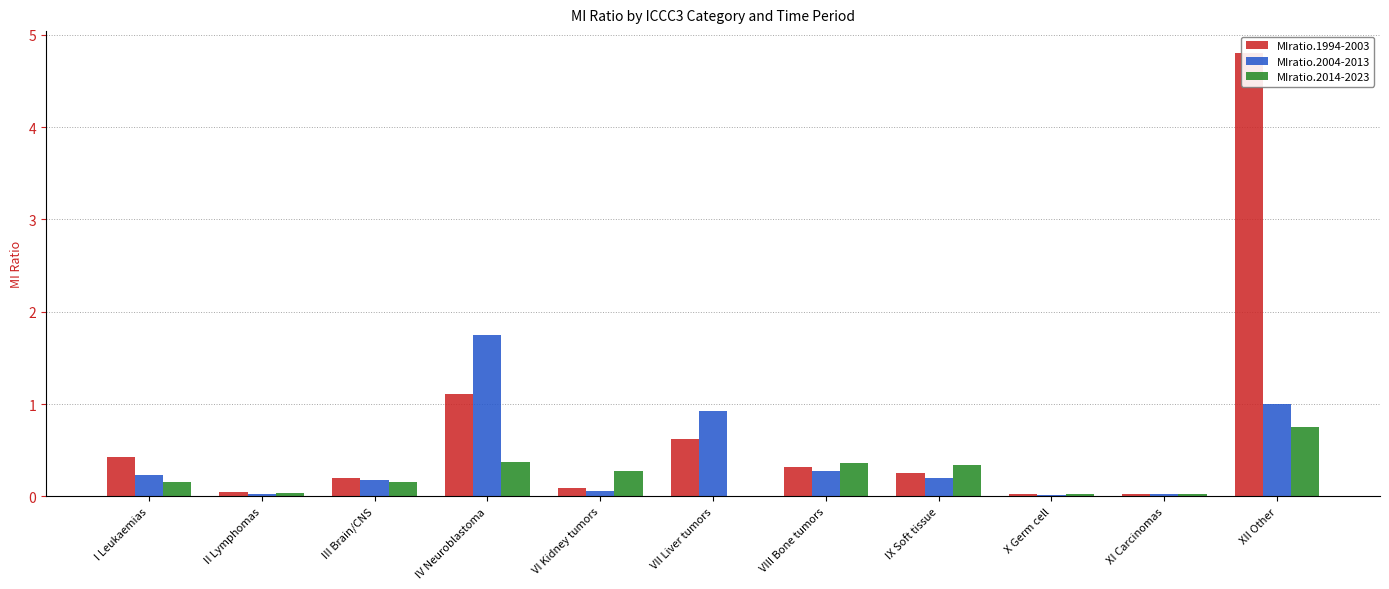

What is the total value across all series at I Leukaemias?

0.8